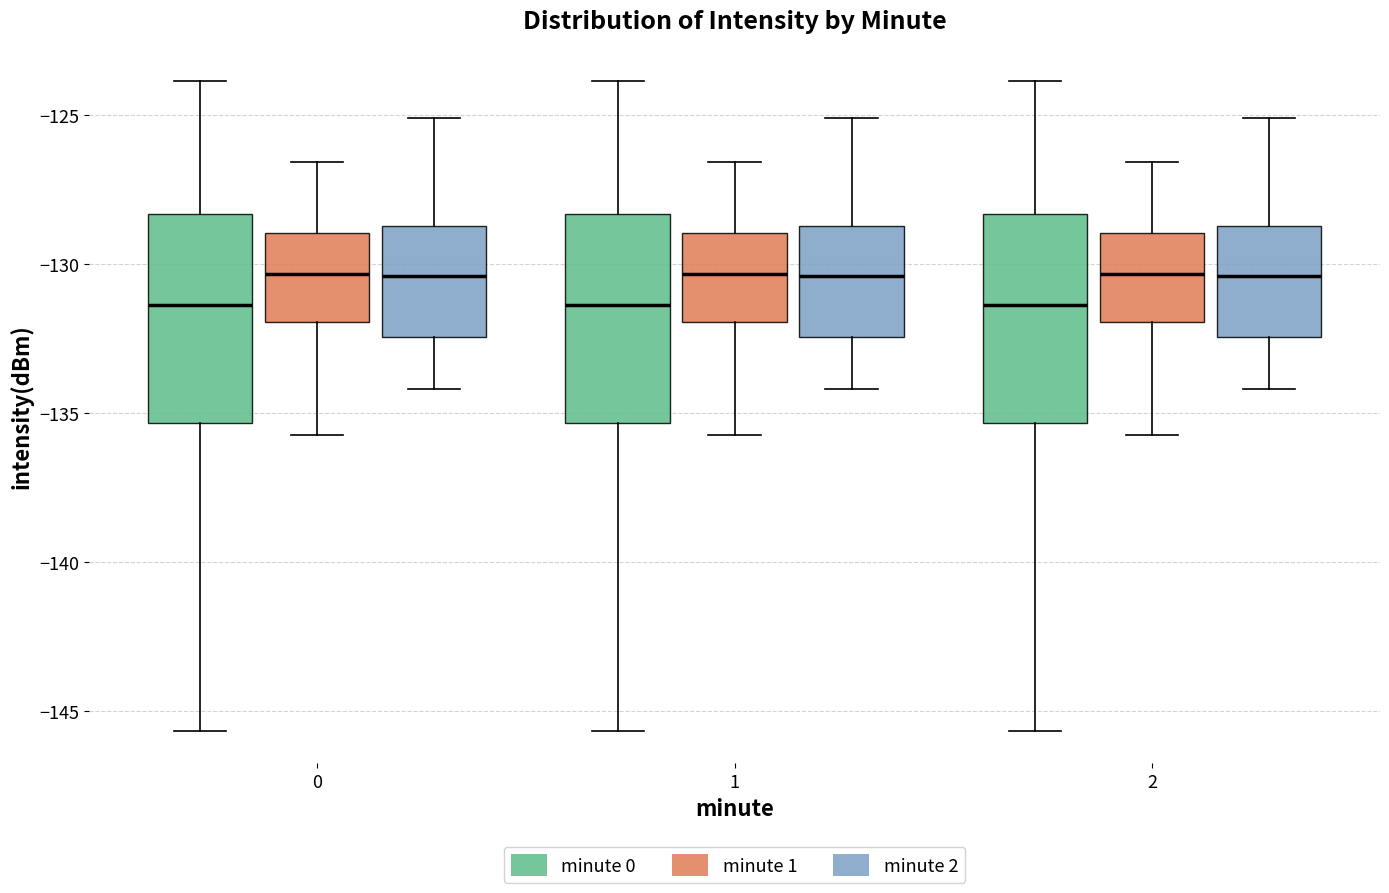

Reading left to right, read every box against the y-axis: the position of its median line, the range the box covers, and the ends of its whiskers. The values are not printed on the chart, so give them approximately, as read against the axis.

0 (minute 0): median -131.5, box -135.5 to -128.5, whiskers -145.5 to -124.0
0 (minute 1): median -130.5, box -132.0 to -129.0, whiskers -135.5 to -126.5
0 (minute 2): median -130.5, box -132.5 to -128.5, whiskers -134.0 to -125.0
1 (minute 0): median -131.5, box -135.5 to -128.5, whiskers -145.5 to -124.0
1 (minute 1): median -130.5, box -132.0 to -129.0, whiskers -135.5 to -126.5
1 (minute 2): median -130.5, box -132.5 to -128.5, whiskers -134.0 to -125.0
2 (minute 0): median -131.5, box -135.5 to -128.5, whiskers -145.5 to -124.0
2 (minute 1): median -130.5, box -132.0 to -129.0, whiskers -135.5 to -126.5
2 (minute 2): median -130.5, box -132.5 to -128.5, whiskers -134.0 to -125.0